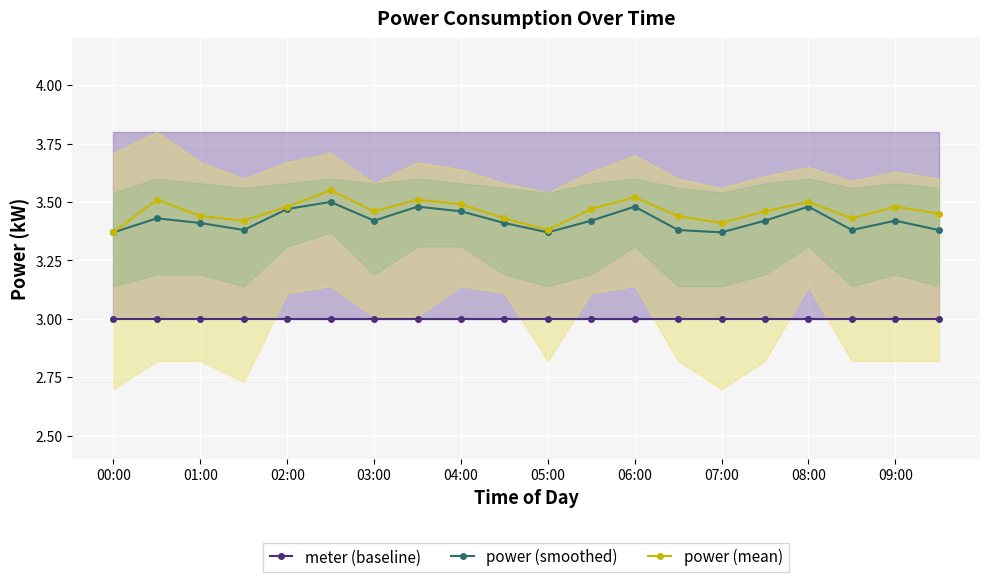

At how many categories does at least one series exceed 3?

20